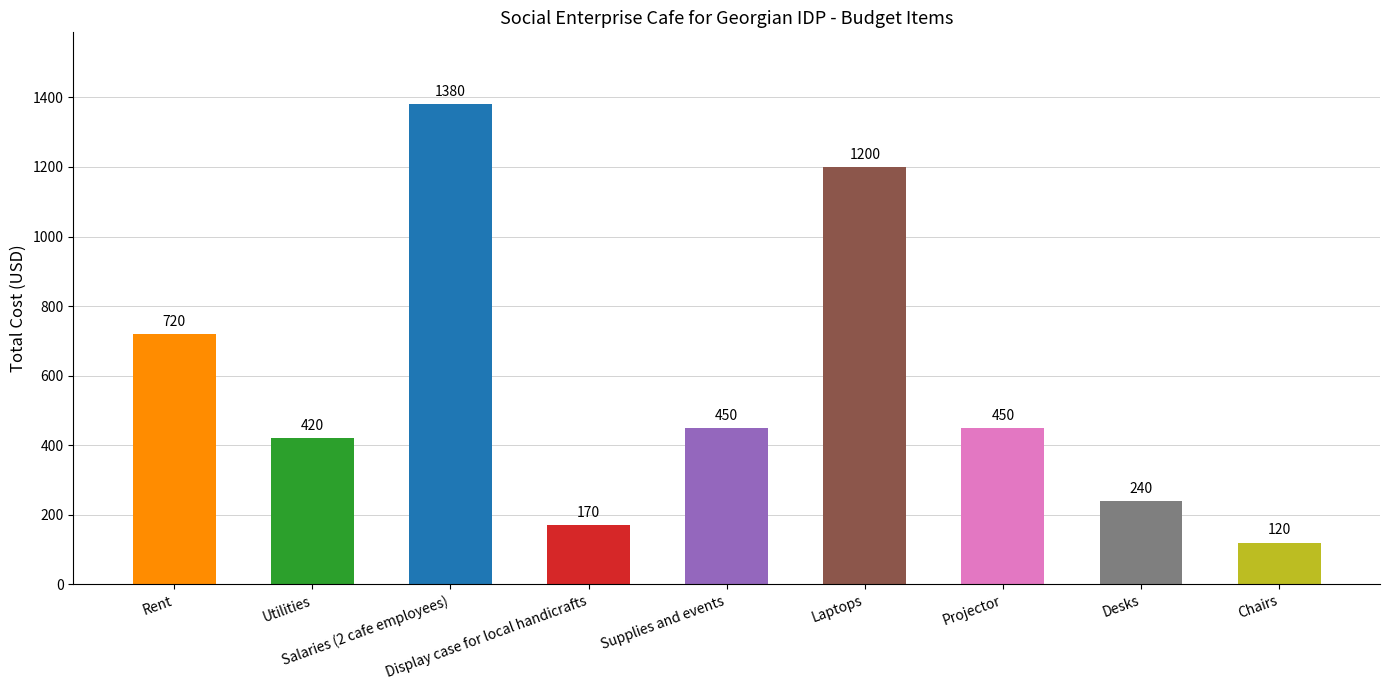

What is the minimum value shown in the chart?

120